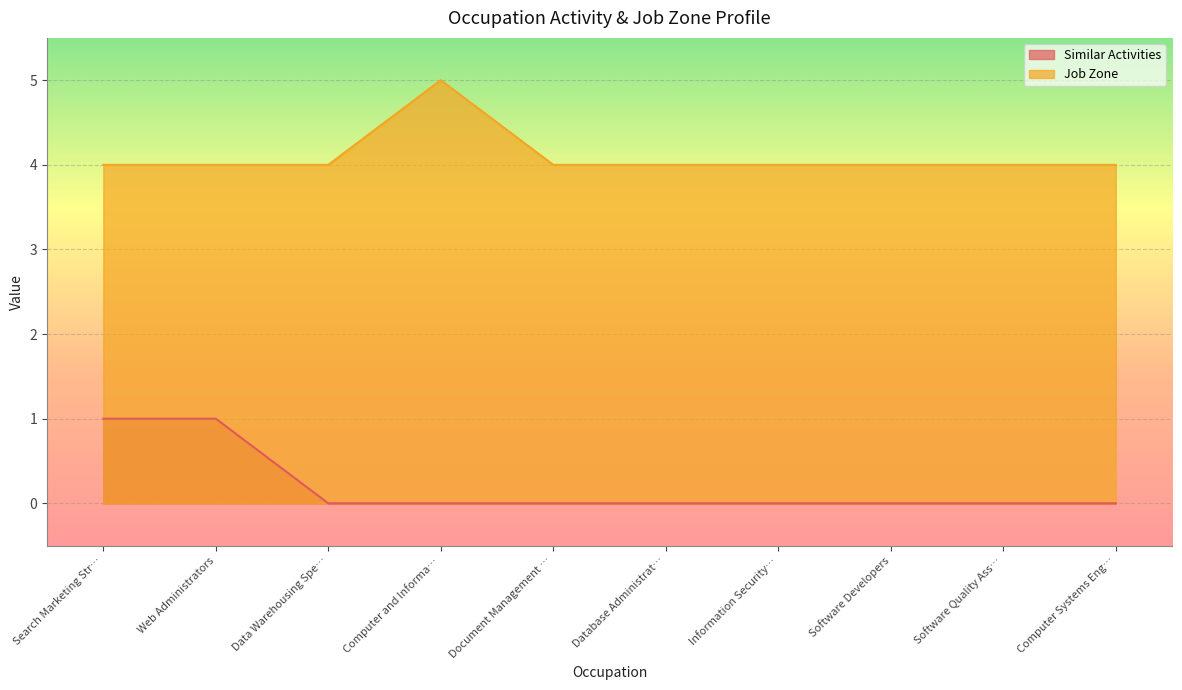

Between Search Marketing Str… and Information Security…, which series saw the biggest shift?

Similar Activities